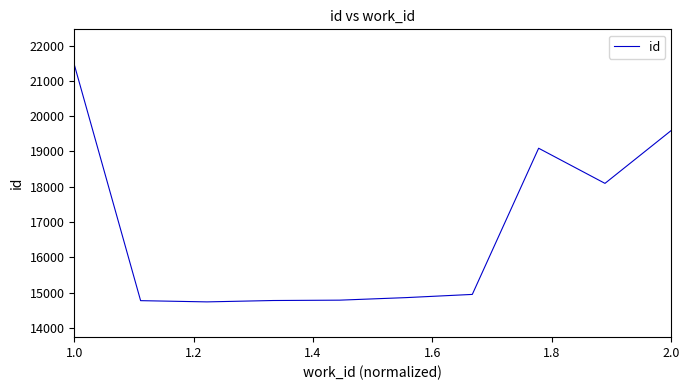

What is the maximum value shown in the chart?

21462